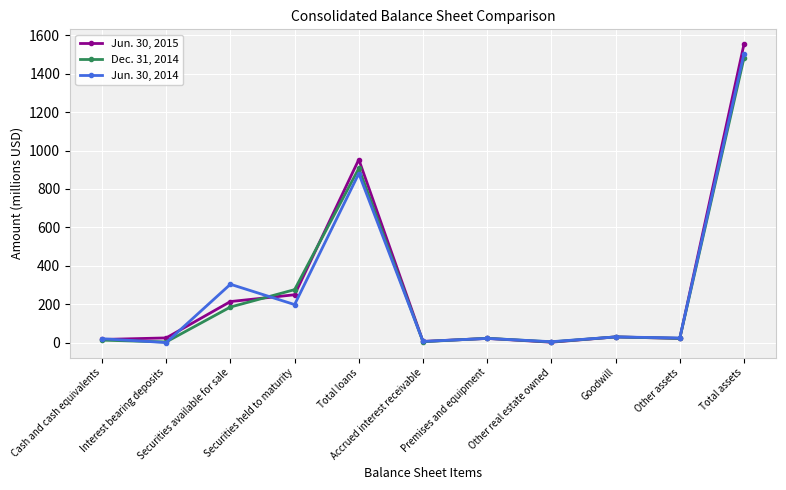

True or false: Jun. 30, 2015 has more than 1 interior local peaks.

True